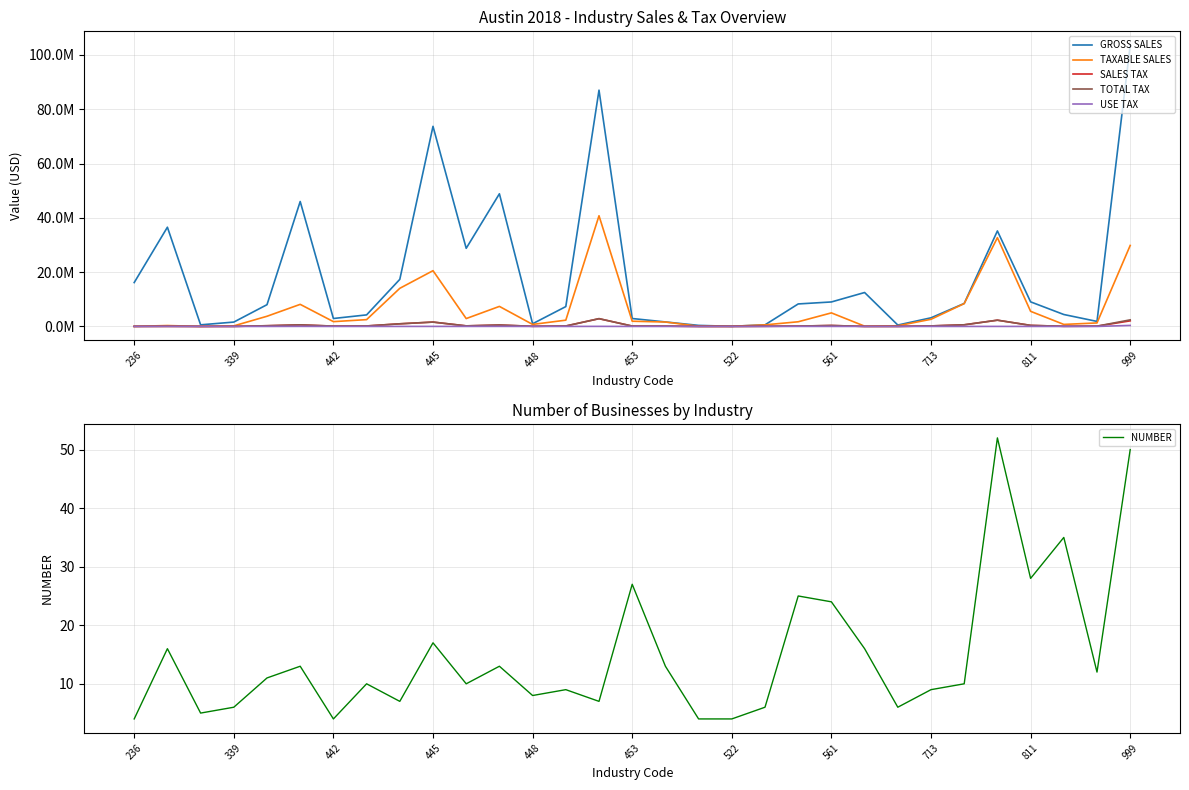

What is the minimum value for NUMBER?

4